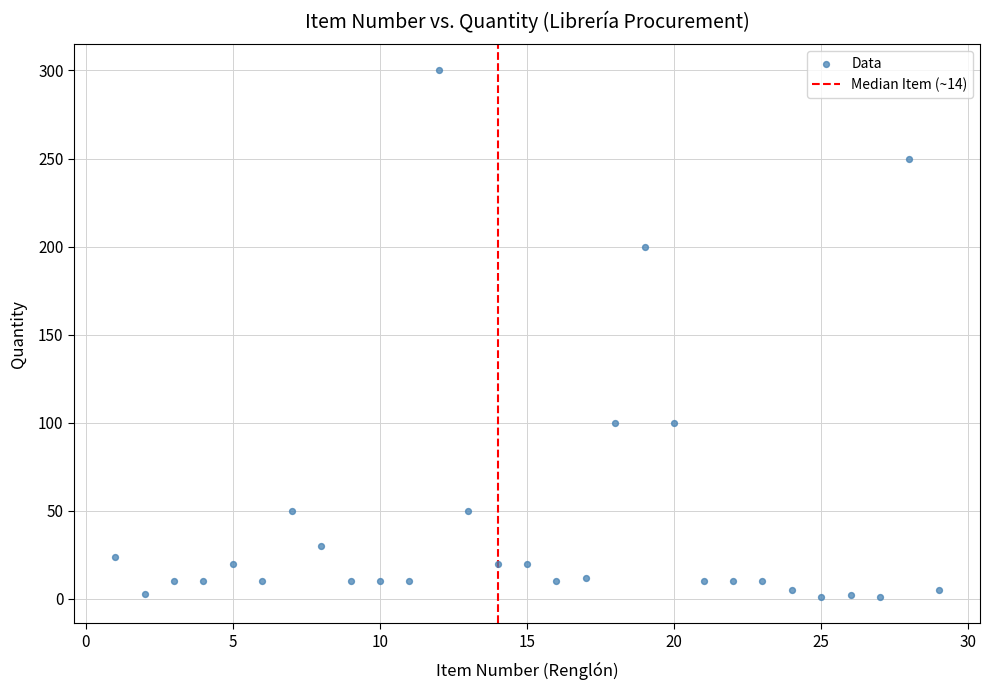

What is the range of Y values (max minus min)?

299